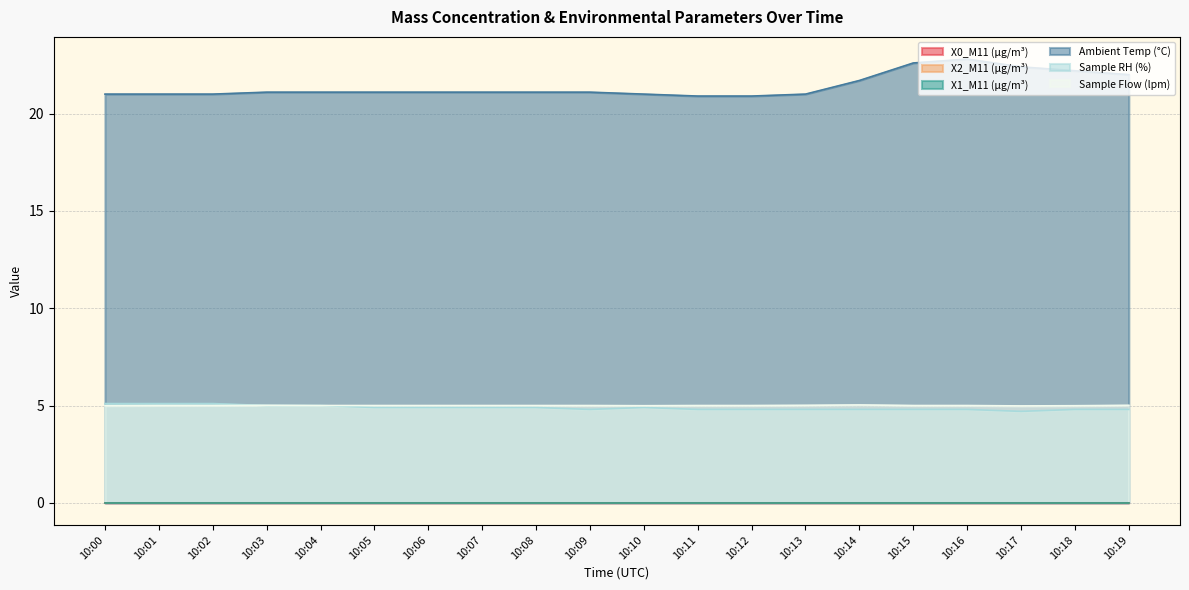

What is the value of the Sample RH (%) point at the 14th from the left?

4.8